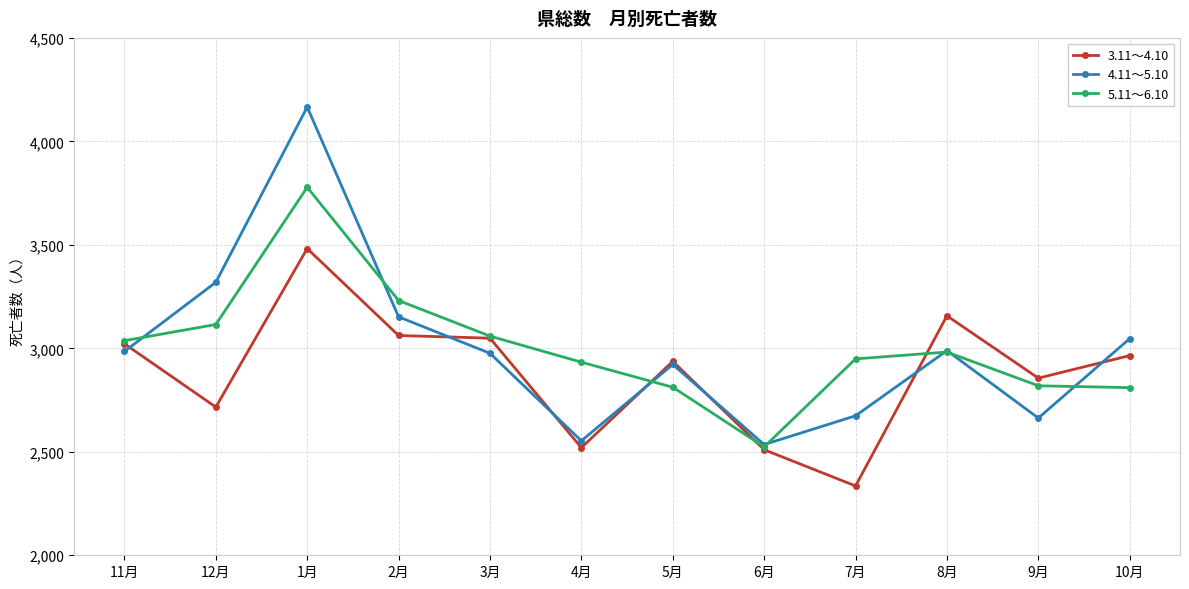

Does the chart have visible grid lines?

Yes